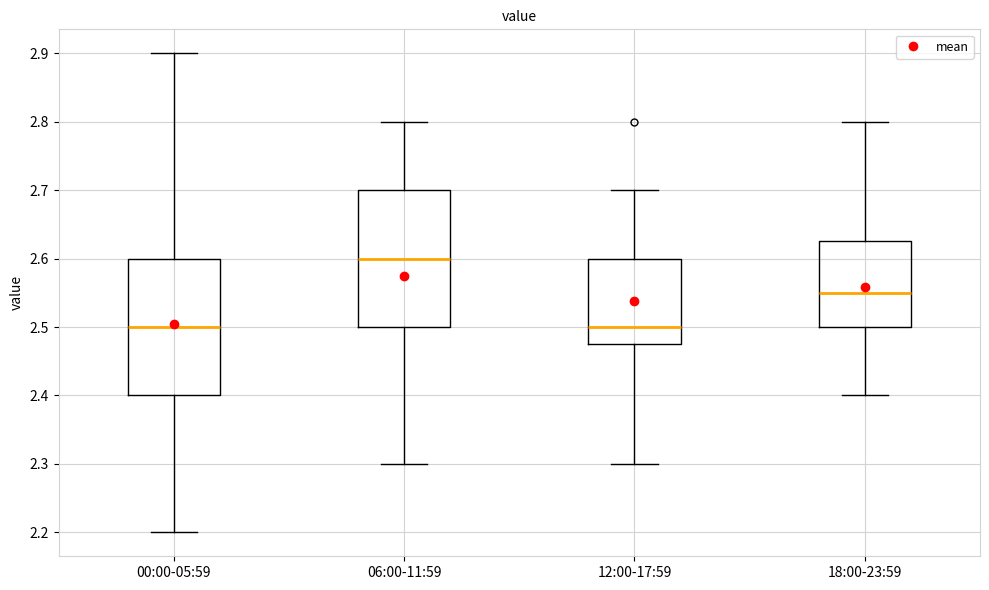

Reading left to right, read every box against the y-axis: the position of its median line, the range the box covers, and the ends of its whiskers. The values are not printed on the chart, so give them approximately, as read against the axis.

00:00-05:59: median 2.50, box 2.40 to 2.60, whiskers 2.20 to 2.90
06:00-11:59: median 2.60, box 2.50 to 2.70, whiskers 2.30 to 2.80
12:00-17:59: median 2.50, box 2.48 to 2.60, whiskers 2.30 to 2.70
18:00-23:59: median 2.55, box 2.50 to 2.63, whiskers 2.40 to 2.80